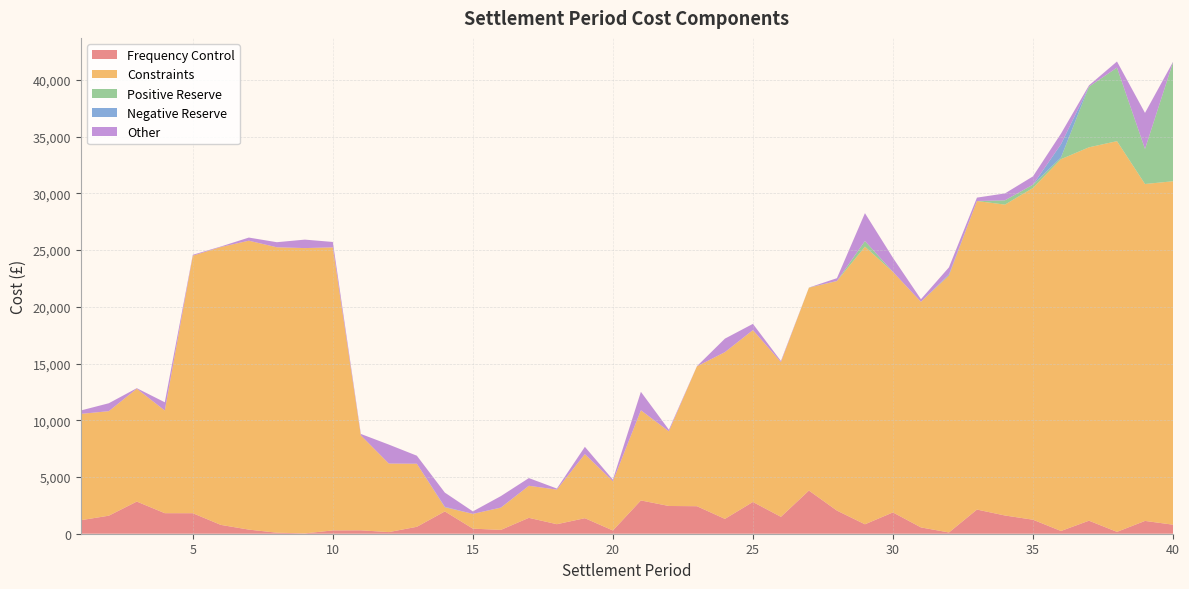

Reading left to right, transcribe all the data shown in this chart.

Frequency Control: 1=1190.8	2=1588.7	3=2834.0	4=1811.1	5=1808.4	6=779.5	7=362.7	8=90.8	9=30.2	10=292.4	11=300.7	12=144.6	13=610.2	14=1966.2	15=447.8	16=337.6	17=1400.9	18=839.7	19=1369.3	20=287.5	21=2934.6	22=2445.3	23=2425.3	24=1308.7	25=2798.7	26=1488.5	27=3802.8	28=2038.9	29=831.4	30=1877.9	31=556.2	32=111.2	33=2129.0	34=1606.8	35=1234.8	36=241.7	37=1148.2	38=164.7	39=1128.1	40=796.9
Constraints: 1=9371.8	2=9213.6	3=9945.8	4=9050.1	5=22696.5	6=24490.1	7=25465.7	8=25157.6	9=25147.2	10=24947.7	11=8370.0	12=6039.8	13=5558.2	14=367.8	15=1300.0	16=1958.6	17=2824.9	18=3048.7	19=5646.9	20=4332.8	21=7945.2	22=6578.3	23=12327.0	24=14696.0	25=15149.7	26=13643.3	27=17880.6	28=20227.2	29=24471.1	30=21201.4	31=19883.7	32=22665.4	33=27196.1	34=27401.8	35=29242.1	36=32772.1	37=32911.5	38=34437.5	39=29697.2	40=30271.7
Positive Reserve: 1=0.0	2=0.0	3=0.0	4=0.0	5=0.0	6=0.0	7=0.0	8=0.0	9=0.0	10=0.0	11=0.0	12=0.0	13=0.0	14=0.0	15=0.0	16=0.0	17=0.0	18=0.0	19=0.0	20=0.0	21=0.0	22=0.0	23=0.0	24=0.0	25=0.0	26=0.0	27=11.1	28=12.7	29=494.5	30=0.0	31=0.0	32=0.0	33=0.0	34=378.9	35=287.6	36=149.4	37=5342.5	38=6481.9	39=3089.3	40=10480.6
Negative Reserve: 1=0.0	2=0.0	3=0.0	4=0.0	5=0.0	6=0.0	7=0.0	8=0.0	9=0.0	10=0.0	11=0.0	12=0.0	13=0.0	14=38.0	15=0.0	16=12.4	17=0.0	18=0.0	19=0.0	20=0.0	21=0.0	22=0.0	23=0.0	24=0.0	25=0.0	26=0.0	27=0.0	28=0.0	29=0.0	30=0.0	31=0.0	32=83.8	33=0.0	34=0.0	35=0.0	36=1164.6	37=0.0	38=0.0	39=0.0	40=0.0
Other: 1=299.2	2=697.7	3=48.4	4=724.9	5=79.9	6=45.8	7=275.9	8=447.4	9=746.6	10=477.9	11=124.5	12=1672.3	13=708.5	14=1252.5	15=220.9	16=1007.3	17=679.0	18=93.9	19=644.2	20=144.8	21=1628.9	22=142.7	23=11.0	24=1190.6	25=549.0	26=95.2	27=2.9	28=246.2	29=2460.9	30=1241.8	31=233.2	32=619.0	33=300.6	34=608.2	35=733.7	36=938.0	37=114.6	38=539.1	39=3178.2	40=40.1